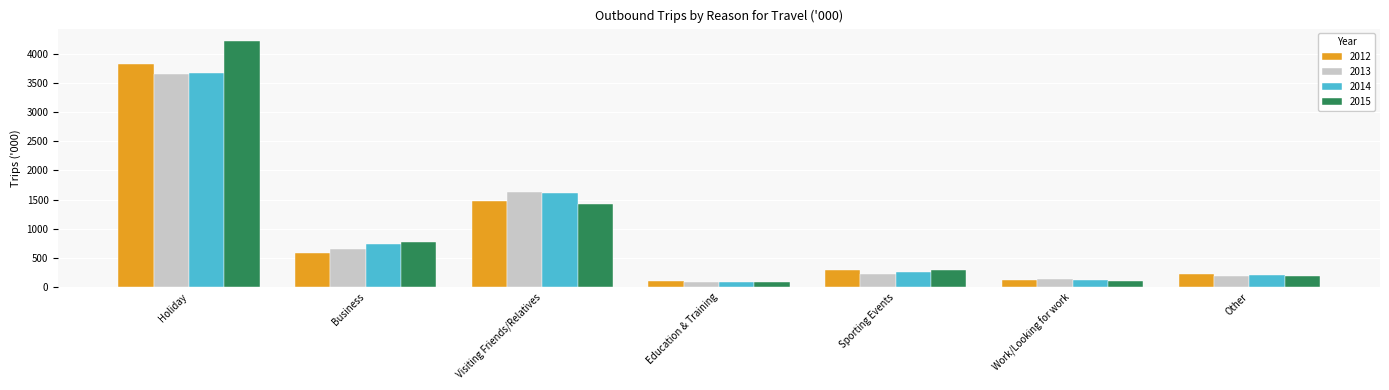

How many categories are shown in the chart?

7